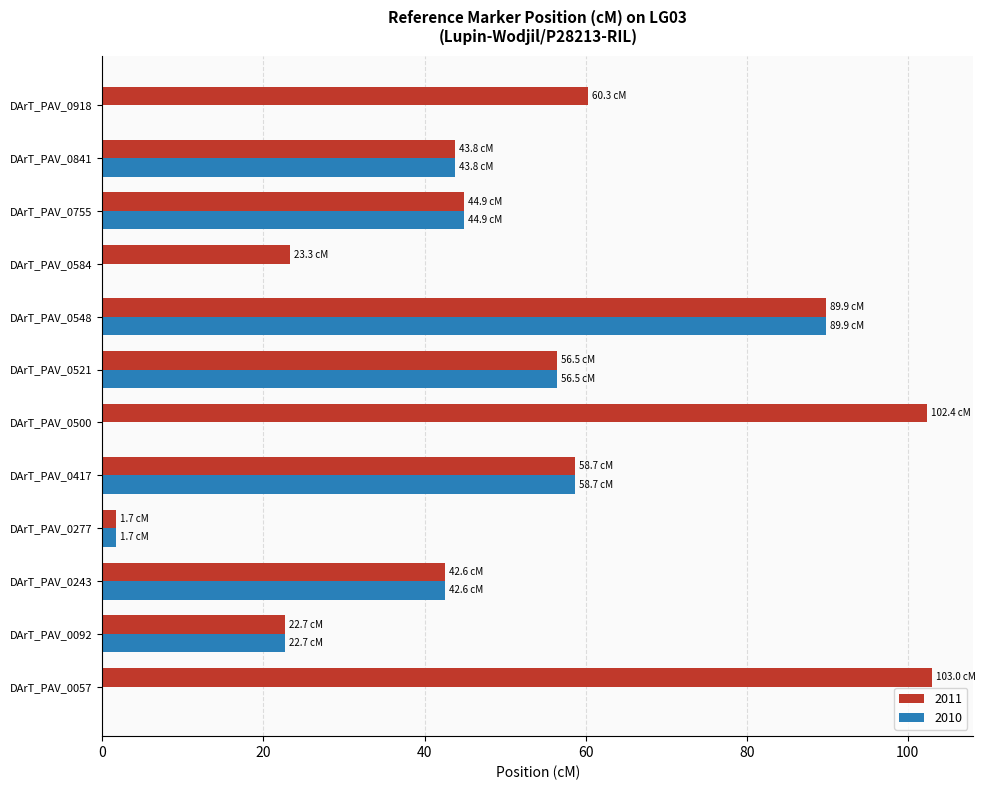

At which category is the sum across all series the highest?

DArT_PAV_0548